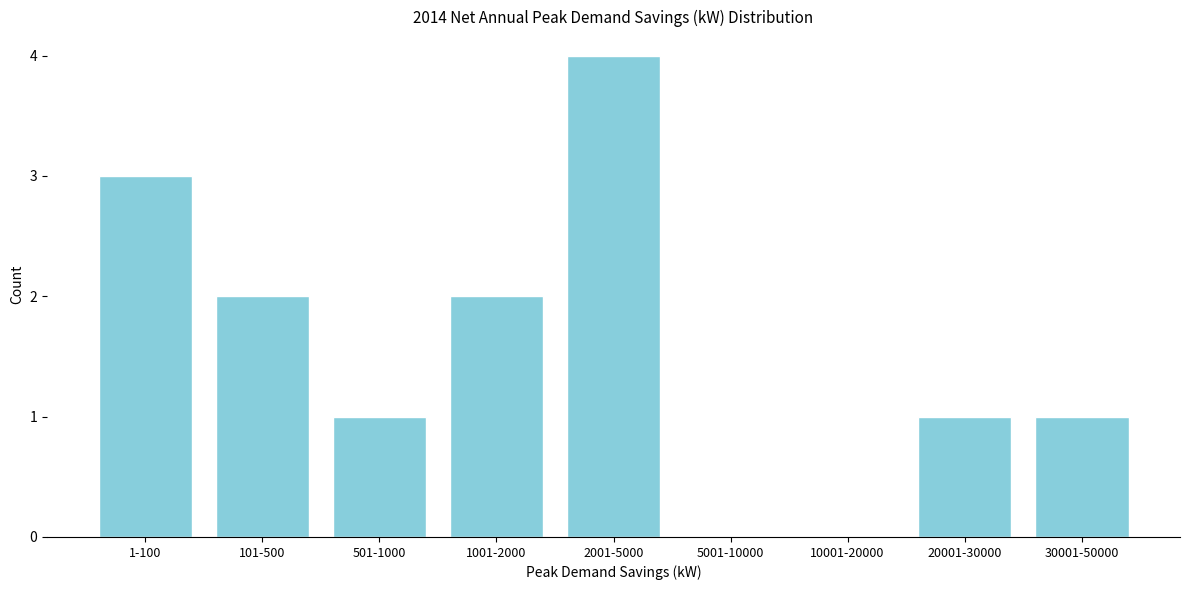

Reading left to right, list all the values displayed in this chart.

1-100=3	101-500=2	501-1000=1	1001-2000=2	2001-5000=4	5001-10000=0	10001-20000=0	20001-30000=1	30001-50000=1